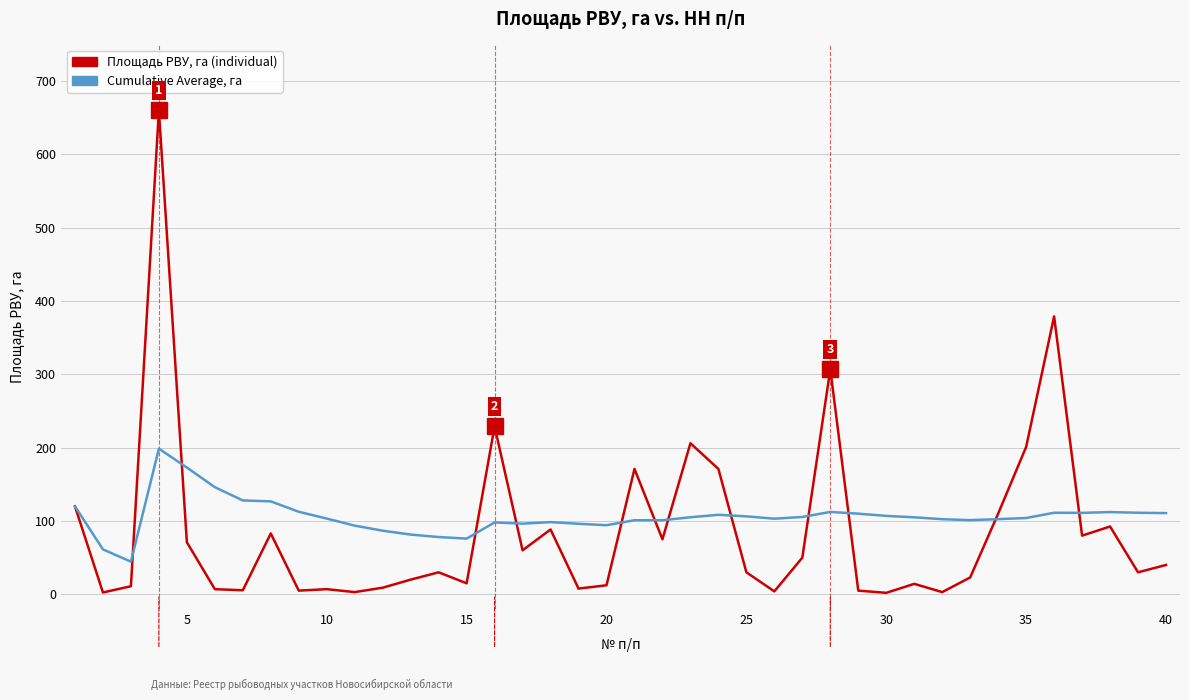

What are all the series names shown in the legend?

Площадь РВУ, га (individual), Cumulative Average, га